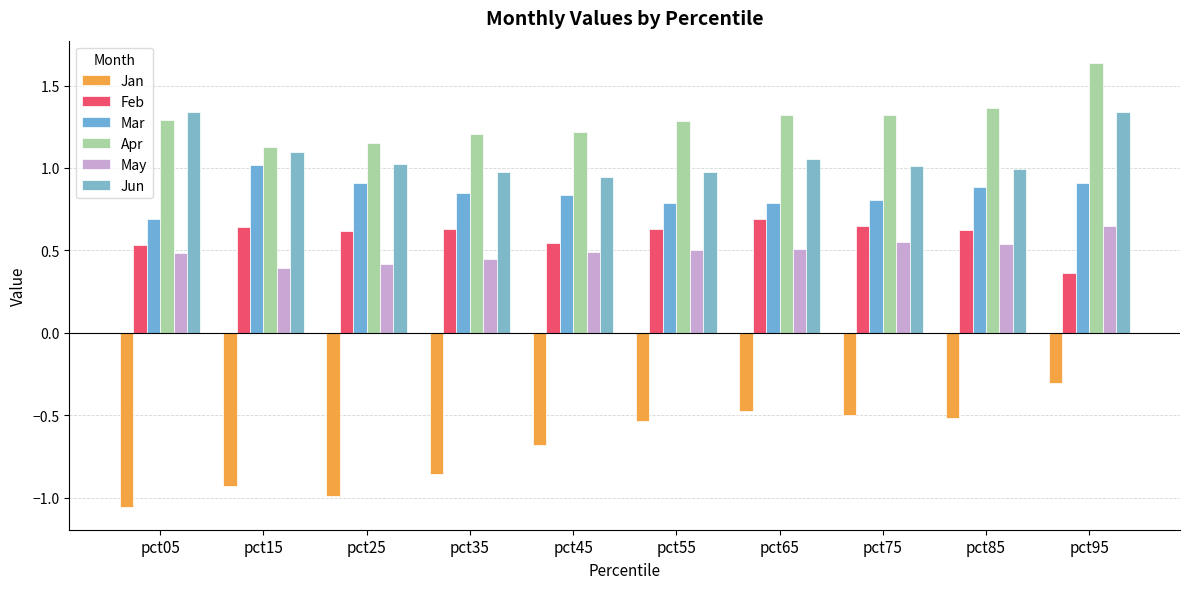

What is the difference between the Apr values at pct85 and pct25?

0.2